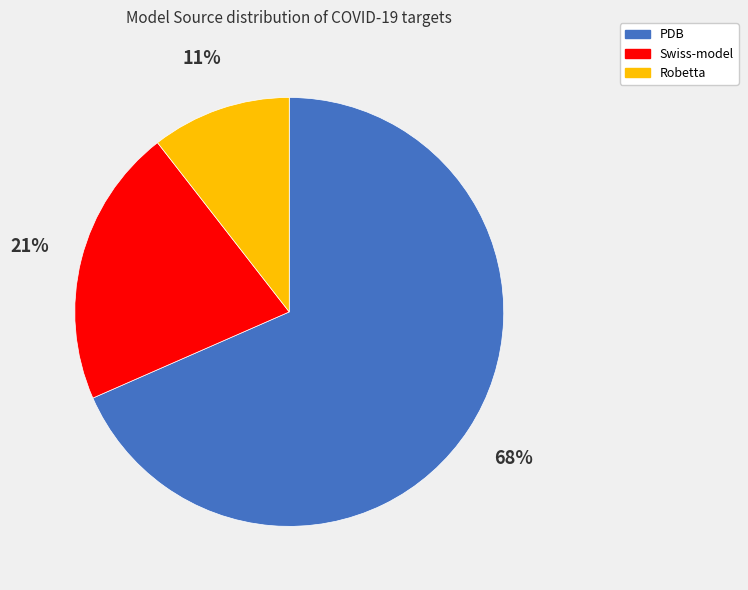

To the nearest percent, what is the difference between the Swiss-model and PDB slice percentages?

47%